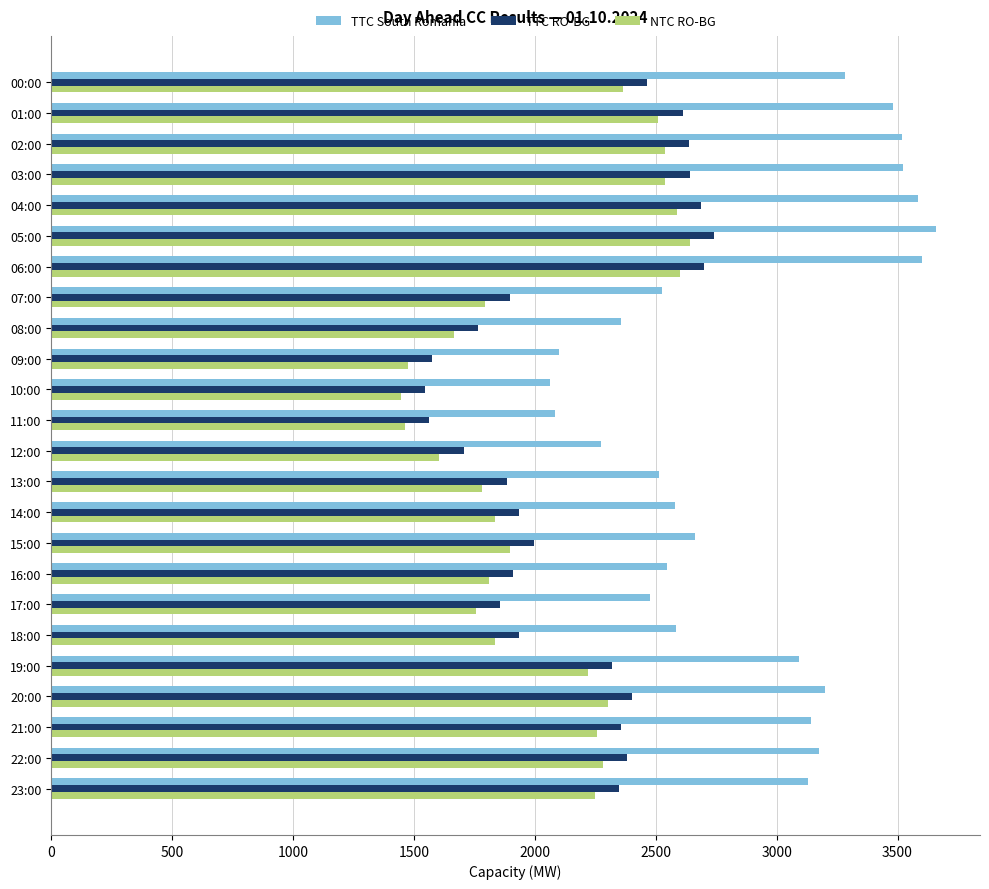

Which series has the largest range (max minus min)?

TTC South Romania